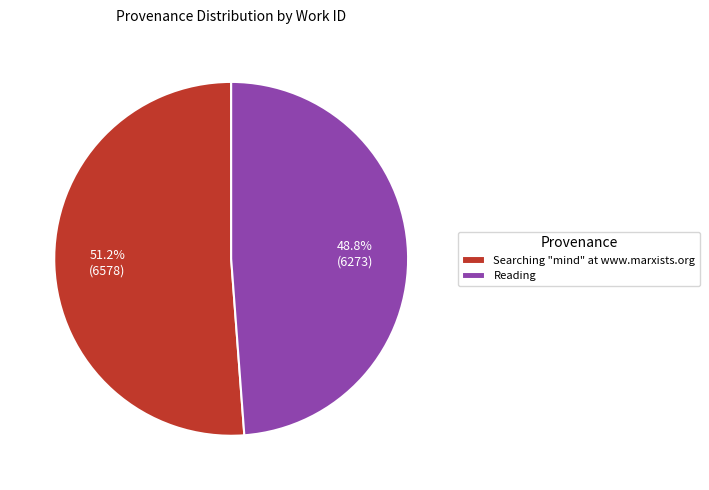

Is it true that Searching "mind" at www.marxists.org is 64% of the pie?

False